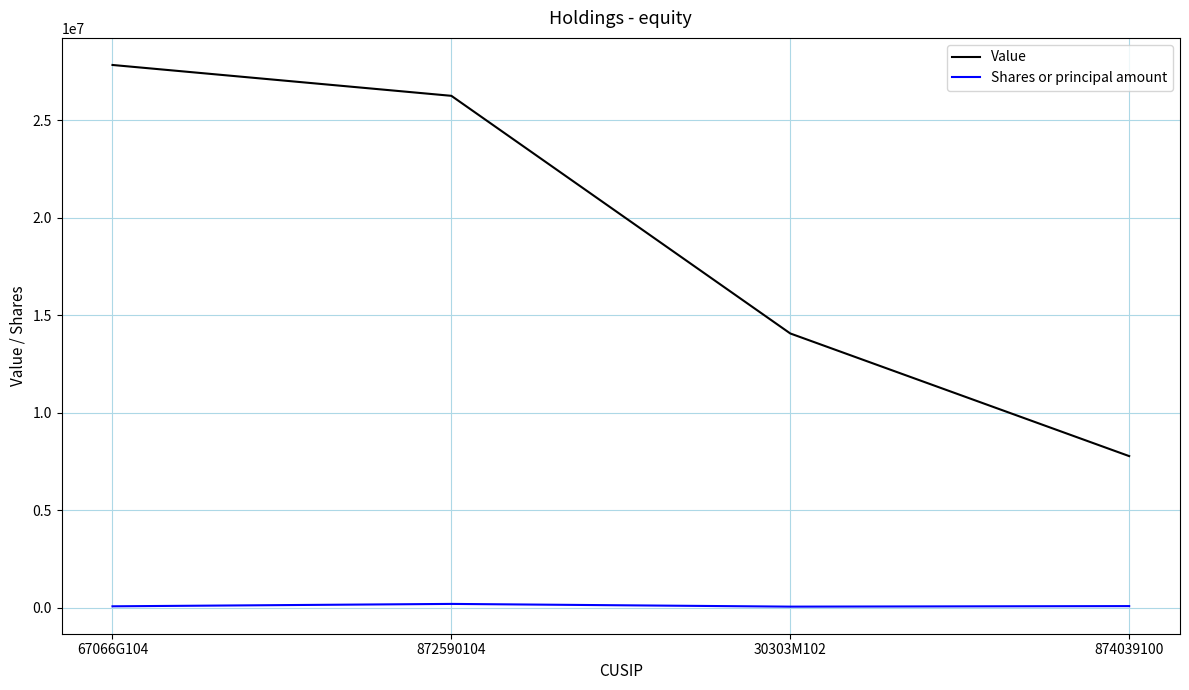

Is this an area chart (filled region under the line)?

No